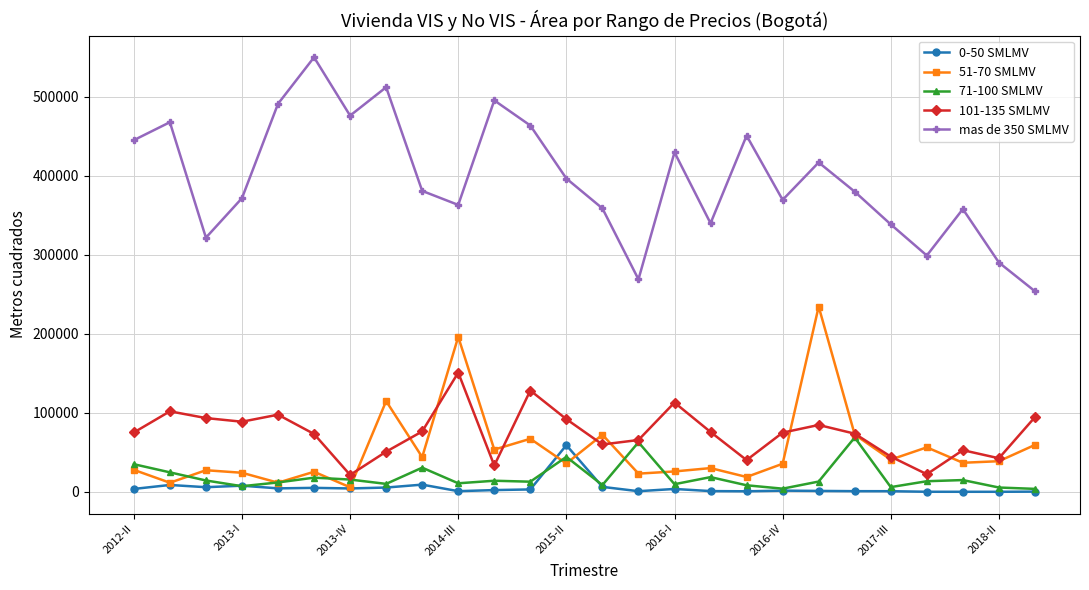

What is the greatest value displayed?

549866